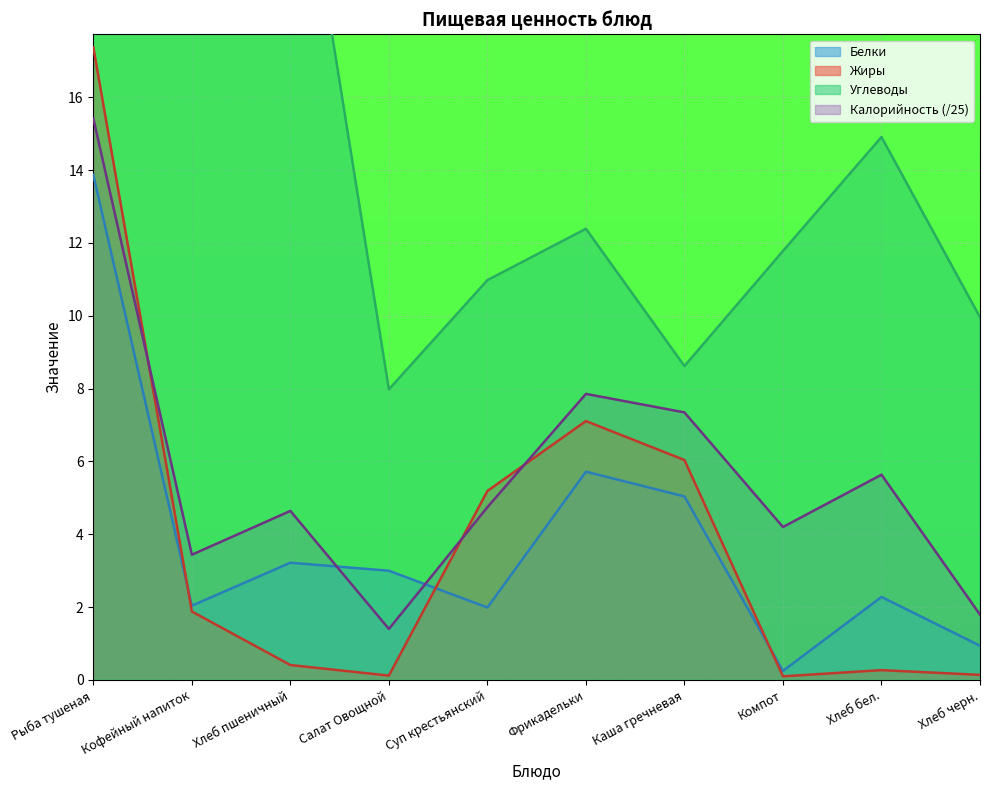

Is it true that Жиры equals 0.2 at Салат Овощной?

False